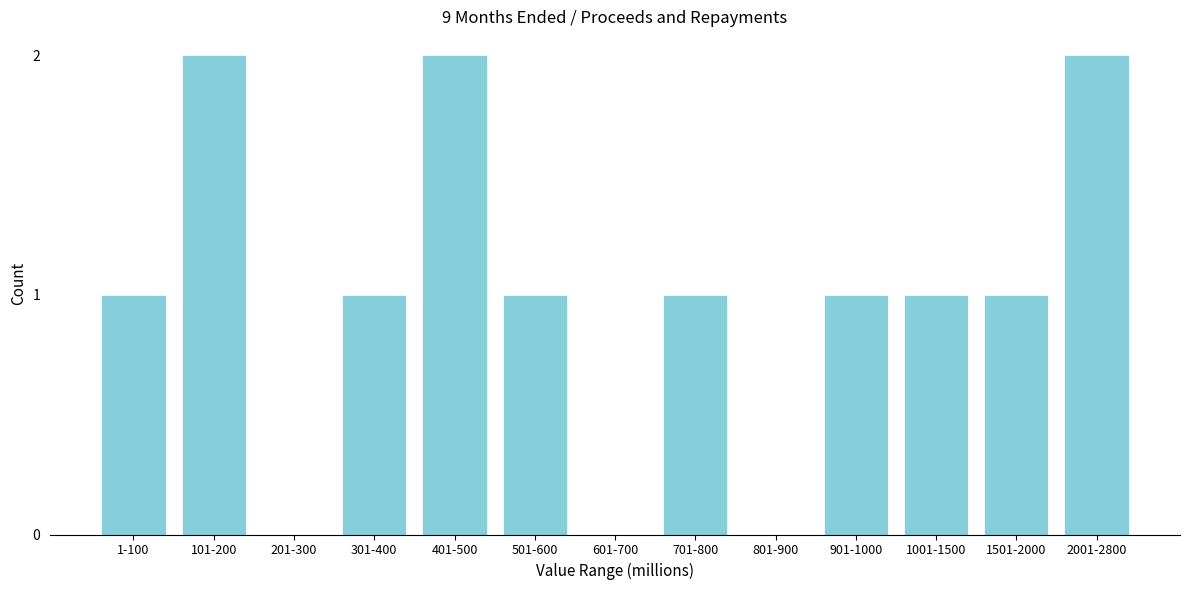

Reading right to left, extract all data points from this chart.

2001-2800=2	1501-2000=1	1001-1500=1	901-1000=1	801-900=0	701-800=1	601-700=0	501-600=1	401-500=2	301-400=1	201-300=0	101-200=2	1-100=1